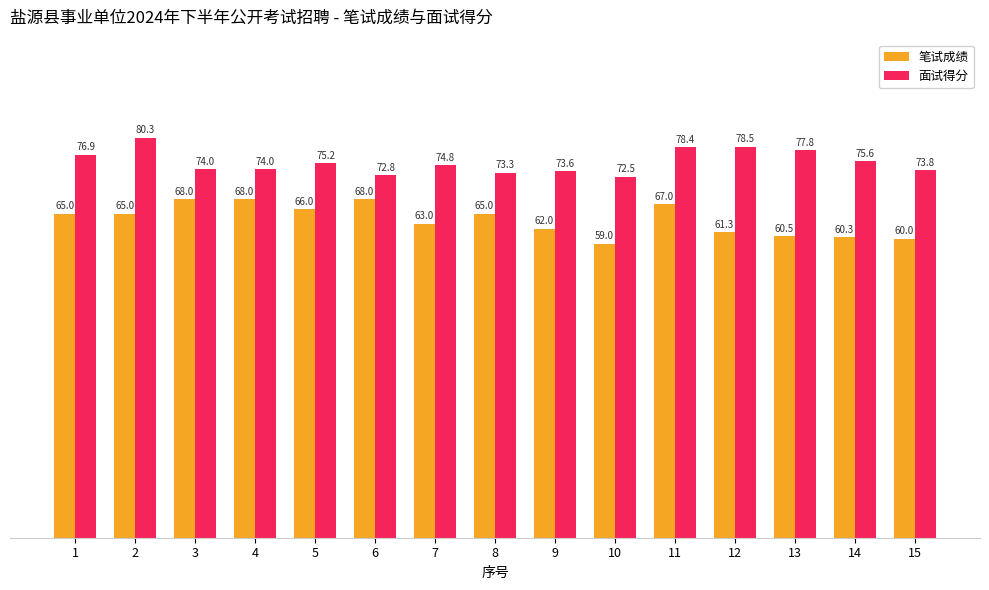

The 笔试成绩 series shows 24.1 at 13. True or false?

False